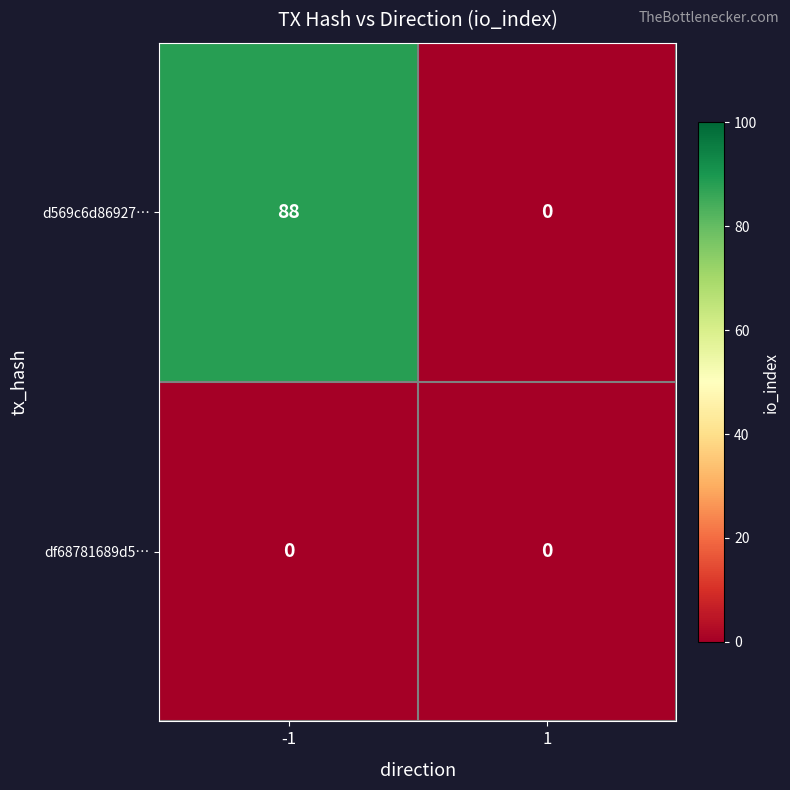

What is the total value across all series at -1?

88